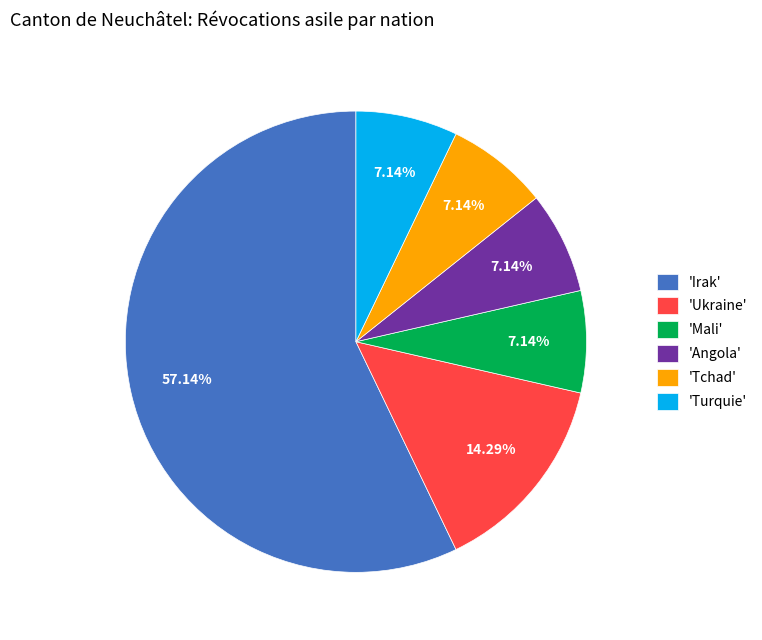

How many segments does this pie chart have?

6